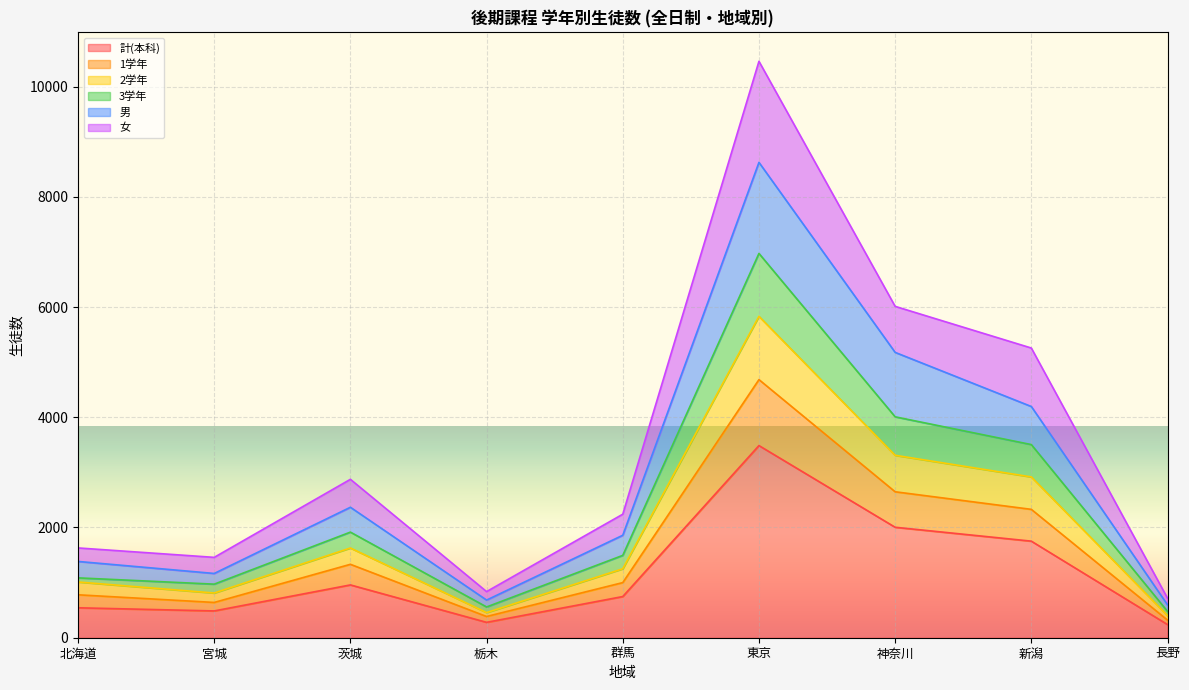

Rank the series by their maximum value, from highest to lowest.

女, 男, 3学年, 2学年, 1学年, 計(本科)